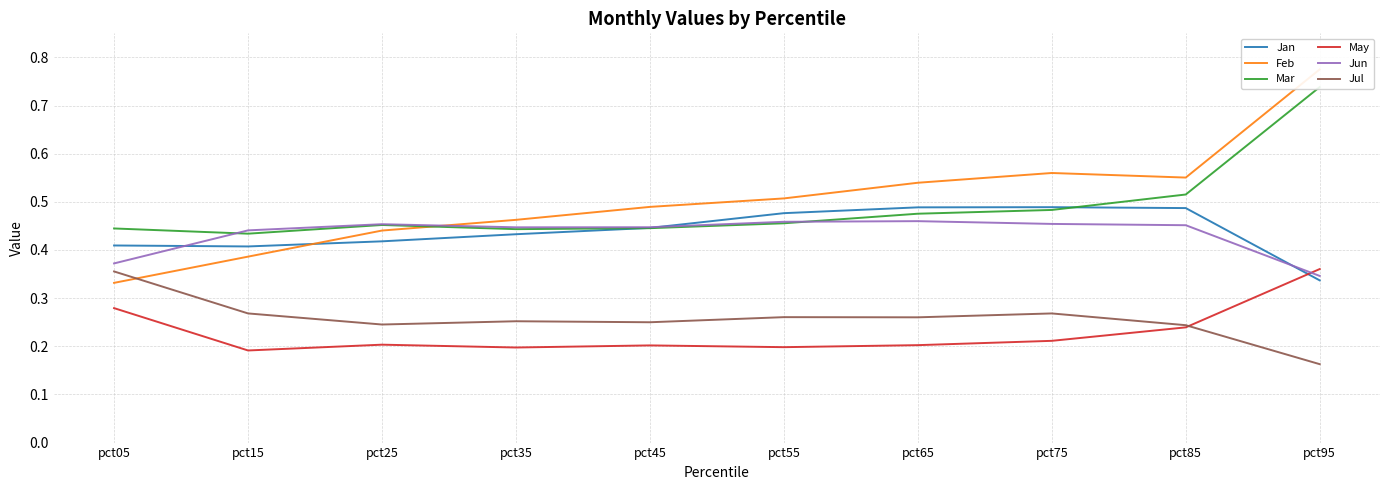

After their last crossing, which series has the higher values: May or Jan?

May